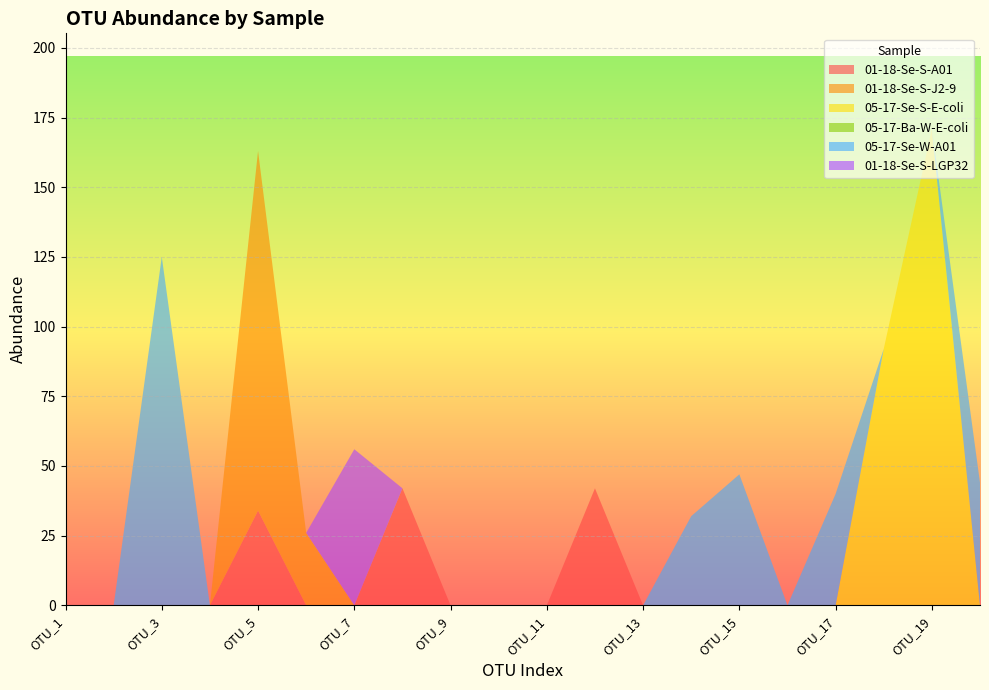

Reading right to left, list all the values displayed in this chart.

01-18-Se-S-A01: OTU_20=0	OTU_19=0	OTU_18=0	OTU_17=0	OTU_16=0	OTU_15=0	OTU_14=0	OTU_13=0	OTU_12=42	OTU_11=0	OTU_10=0	OTU_9=0	OTU_8=42	OTU_7=0	OTU_6=0	OTU_5=34	OTU_4=0	OTU_3=0	OTU_2=0	OTU_1=0
01-18-Se-S-J2-9: OTU_20=0	OTU_19=0	OTU_18=0	OTU_17=0	OTU_16=0	OTU_15=0	OTU_14=0	OTU_13=0	OTU_12=0	OTU_11=0	OTU_10=0	OTU_9=0	OTU_8=0	OTU_7=0	OTU_6=26	OTU_5=129	OTU_4=0	OTU_3=0	OTU_2=0	OTU_1=0
05-17-Se-S-E-coli: OTU_20=0	OTU_19=171	OTU_18=92	OTU_17=0	OTU_16=0	OTU_15=0	OTU_14=0	OTU_13=0	OTU_12=0	OTU_11=0	OTU_10=0	OTU_9=0	OTU_8=0	OTU_7=0	OTU_6=0	OTU_5=0	OTU_4=0	OTU_3=0	OTU_2=0	OTU_1=0
05-17-Ba-W-E-coli: OTU_20=0	OTU_19=0	OTU_18=0	OTU_17=0	OTU_16=0	OTU_15=0	OTU_14=0	OTU_13=0	OTU_12=0	OTU_11=0	OTU_10=0	OTU_9=0	OTU_8=0	OTU_7=0	OTU_6=0	OTU_5=0	OTU_4=0	OTU_3=0	OTU_2=0	OTU_1=0
05-17-Se-W-A01: OTU_20=44	OTU_19=0	OTU_18=0	OTU_17=40	OTU_16=0	OTU_15=47	OTU_14=32	OTU_13=0	OTU_12=0	OTU_11=0	OTU_10=0	OTU_9=0	OTU_8=0	OTU_7=0	OTU_6=0	OTU_5=0	OTU_4=0	OTU_3=125	OTU_2=0	OTU_1=0
01-18-Se-S-LGP32: OTU_20=0	OTU_19=0	OTU_18=0	OTU_17=0	OTU_16=0	OTU_15=0	OTU_14=0	OTU_13=0	OTU_12=0	OTU_11=0	OTU_10=0	OTU_9=0	OTU_8=0	OTU_7=56	OTU_6=0	OTU_5=0	OTU_4=0	OTU_3=0	OTU_2=0	OTU_1=0